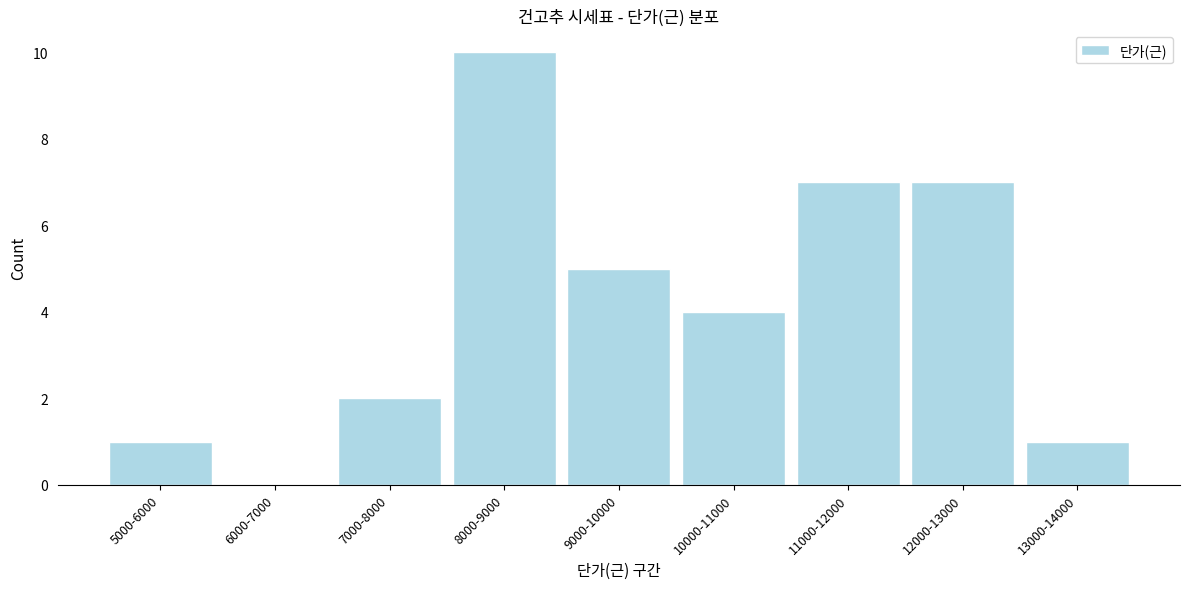

Reading right to left, transcribe all the data shown in this chart.

13000-14000=1	12000-13000=7	11000-12000=7	10000-11000=4	9000-10000=5	8000-9000=10	7000-8000=2	6000-7000=0	5000-6000=1